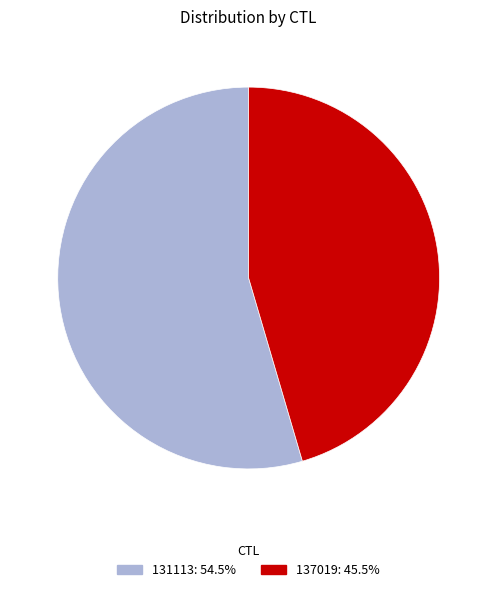

Between 137019 and 131113, which is larger?

131113